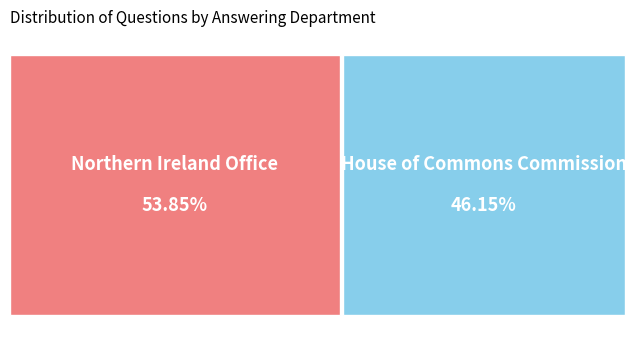

Is the sum of House of Commons Commission and Northern Ireland Office greater than half?

Yes